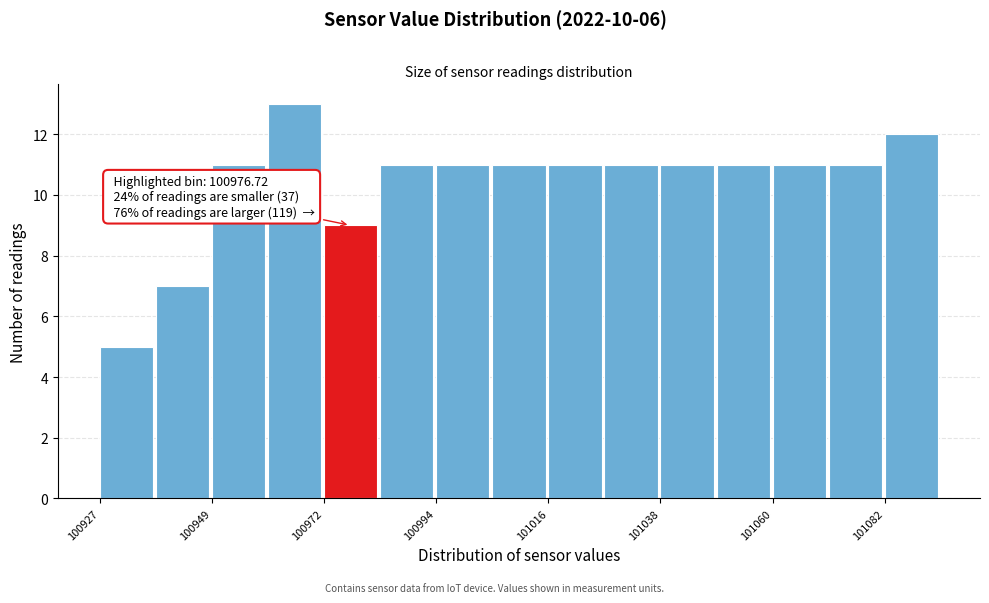

Around what value on the x-axis is the tallest bar? Give the approximate position of its centre, as read against the axis.

100965